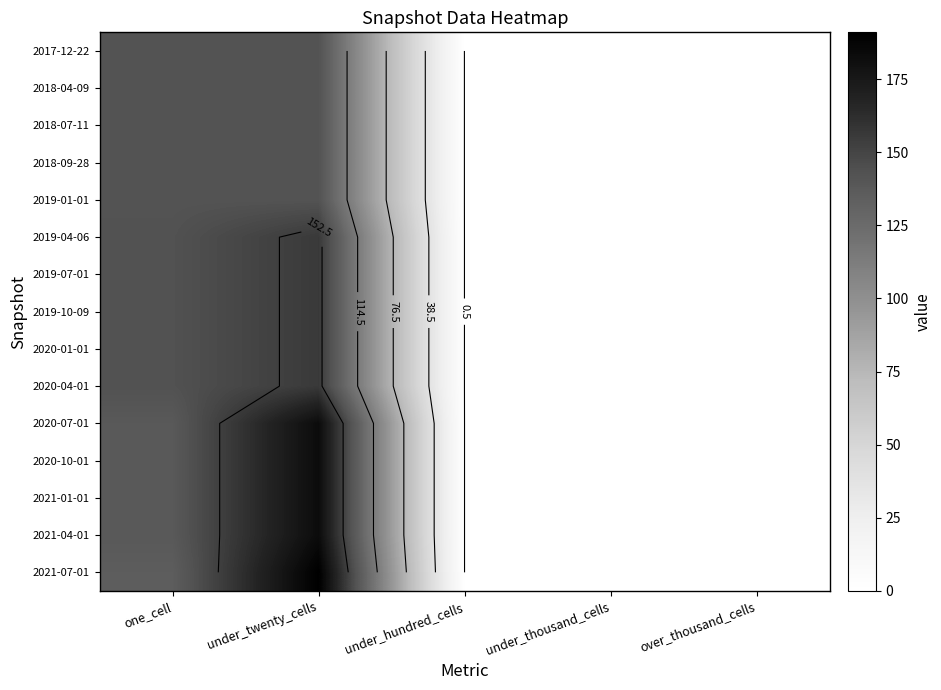

The value of 2021-07-01 at over_thousand_cells is 0. True or false?

True